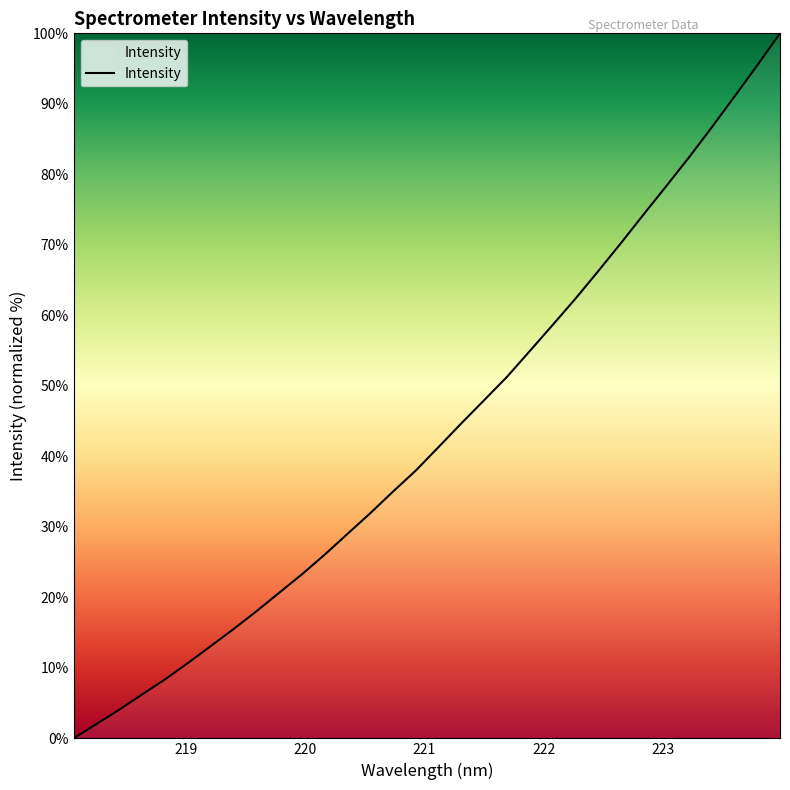

What is the greatest value displayed?

100.0